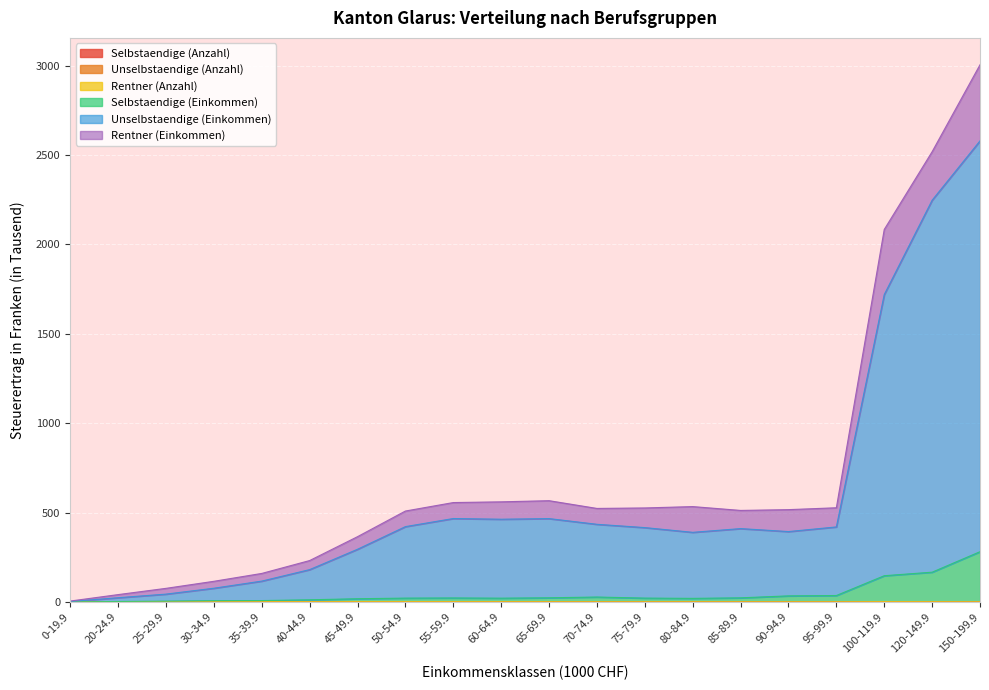

What is the average value of the Unselbstaendige (Einkommen) series?

578.2